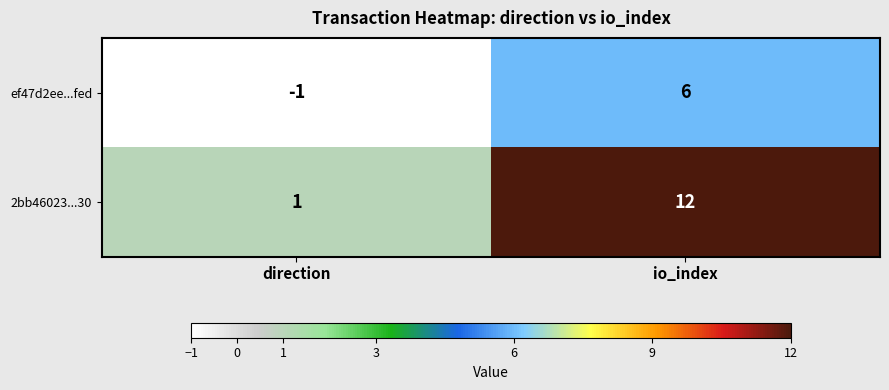

What is the difference between the highest and lowest values at io_index?

6